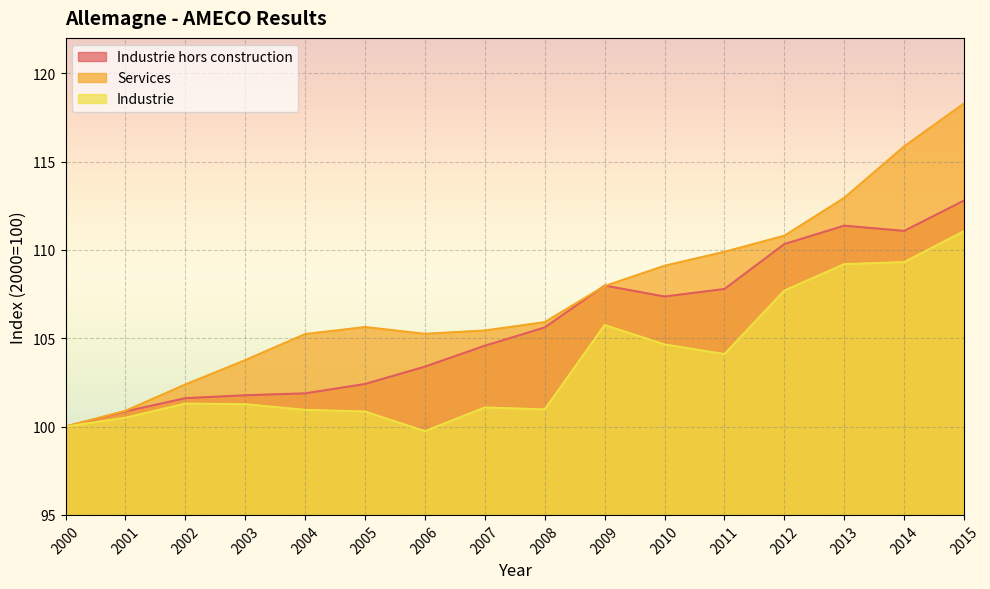

What is the value of the Industrie point at the 12th from the left?

104.1